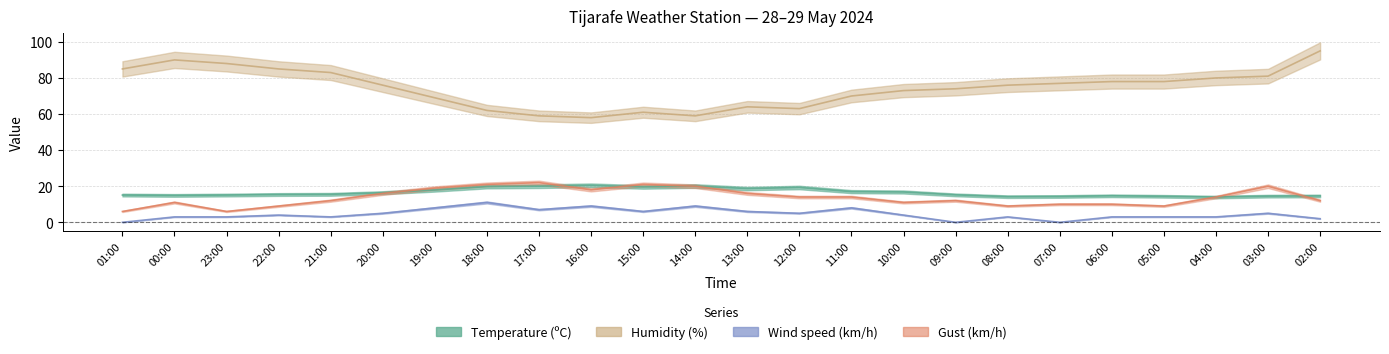

Where is the first local minimum for Temperature (ºC)?

00:00